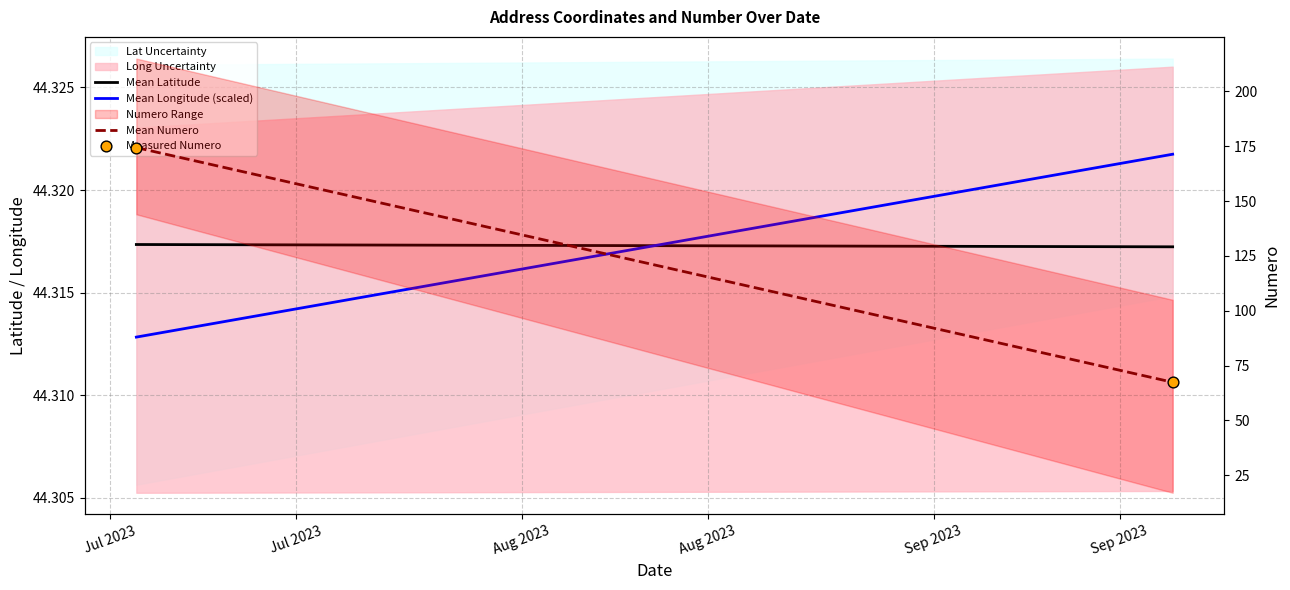

What is the total value across all series at Jul 2023?

437.5